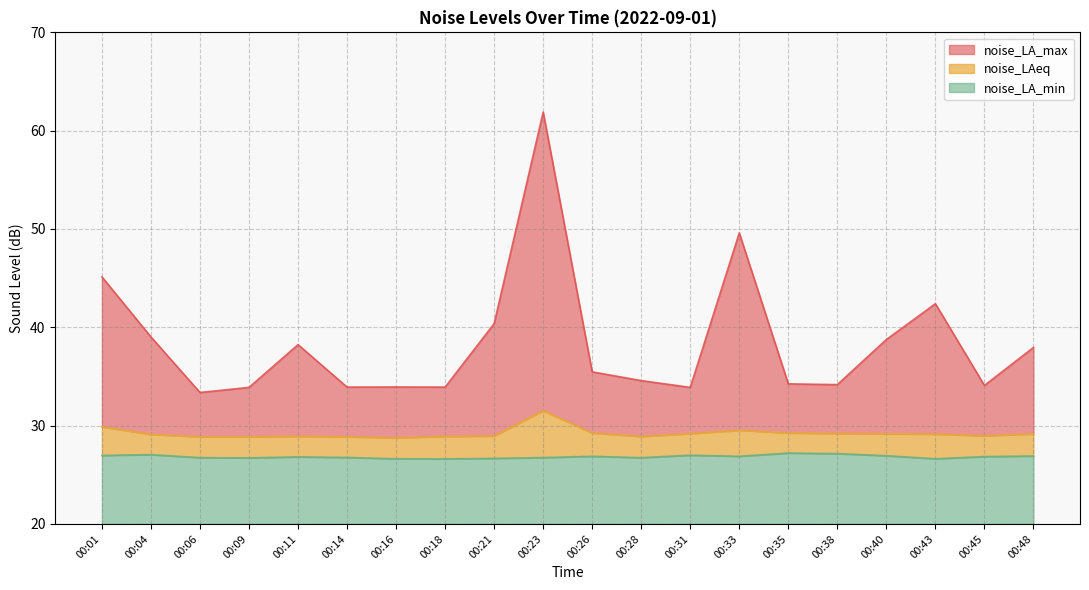

Where is the first local minimum for noise_LAeq?

00:16